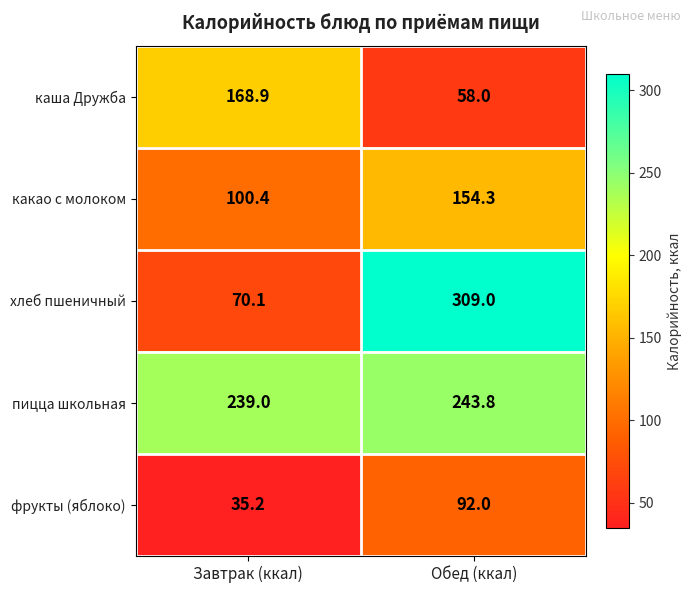

The value of какао с молоком at Обед (ккал) is 154.3. True or false?

True